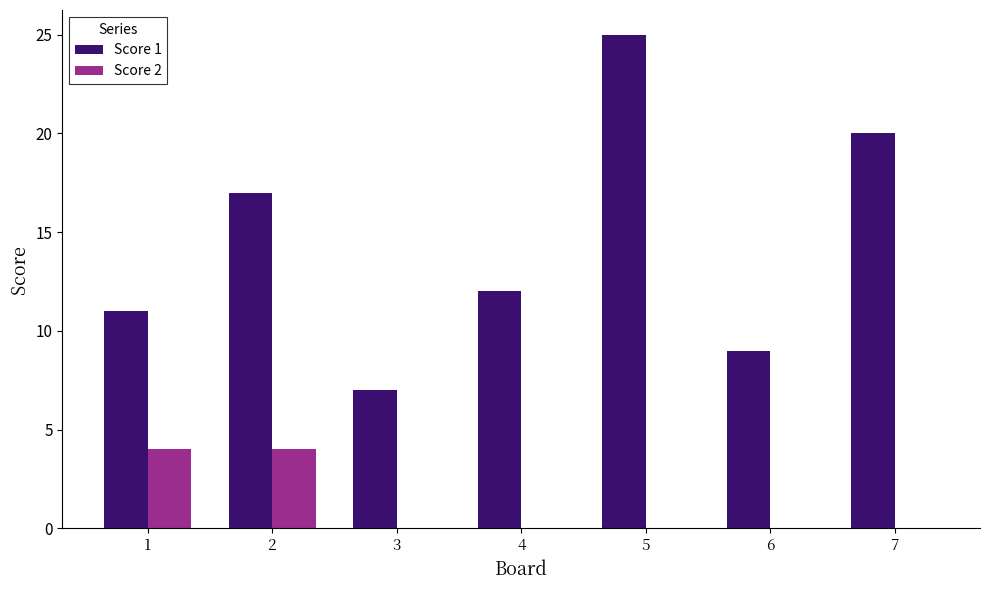

Which label corresponds to the largest value in the chart?

5